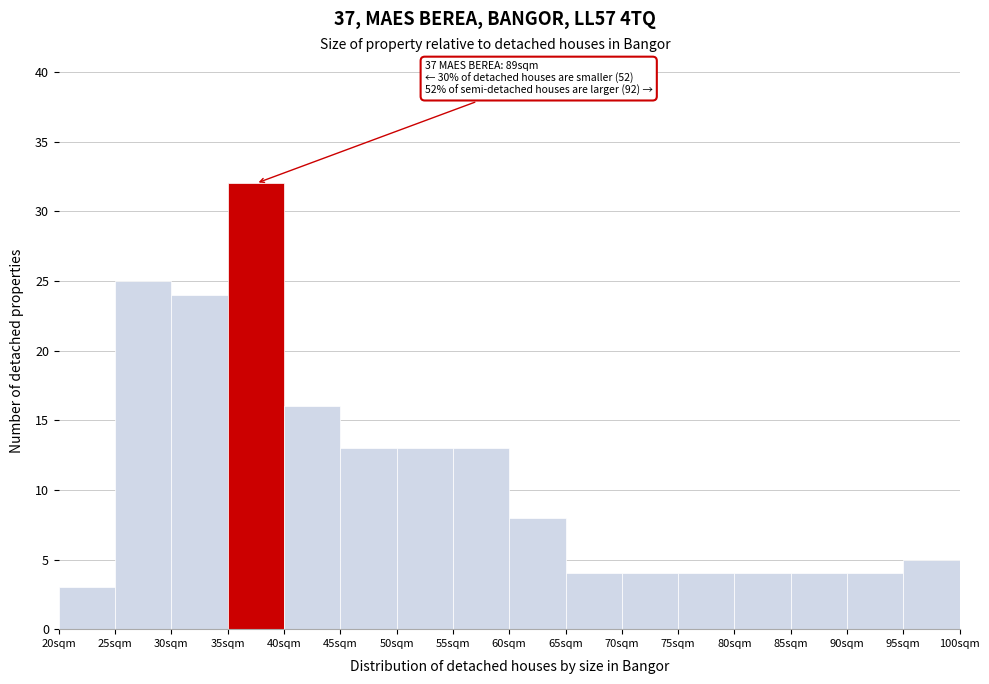

Over which range of the x-axis is the bar tallest?

35 to 40